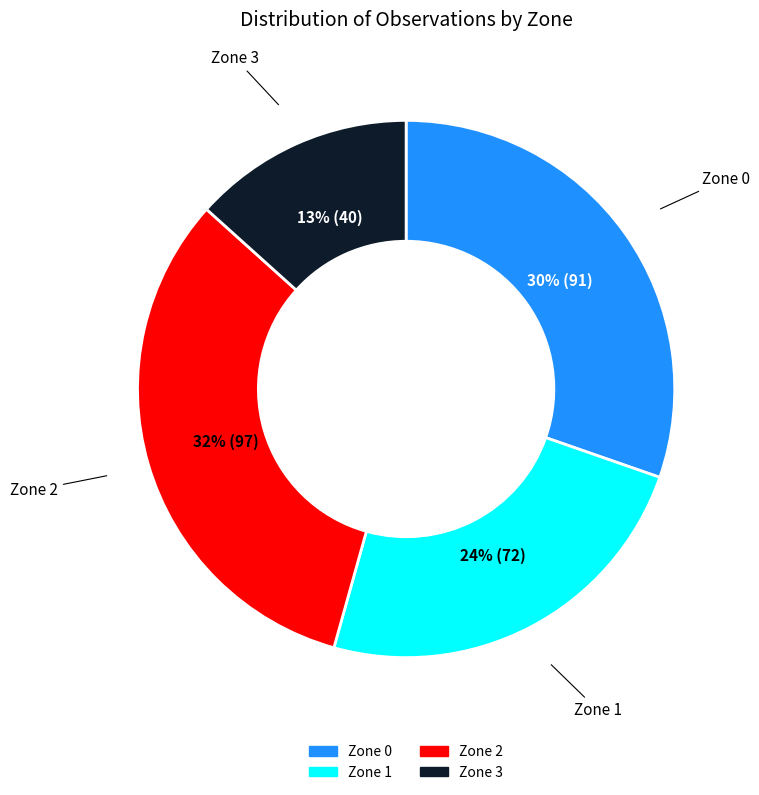

To the nearest percent, what is the average slice percentage?

25%